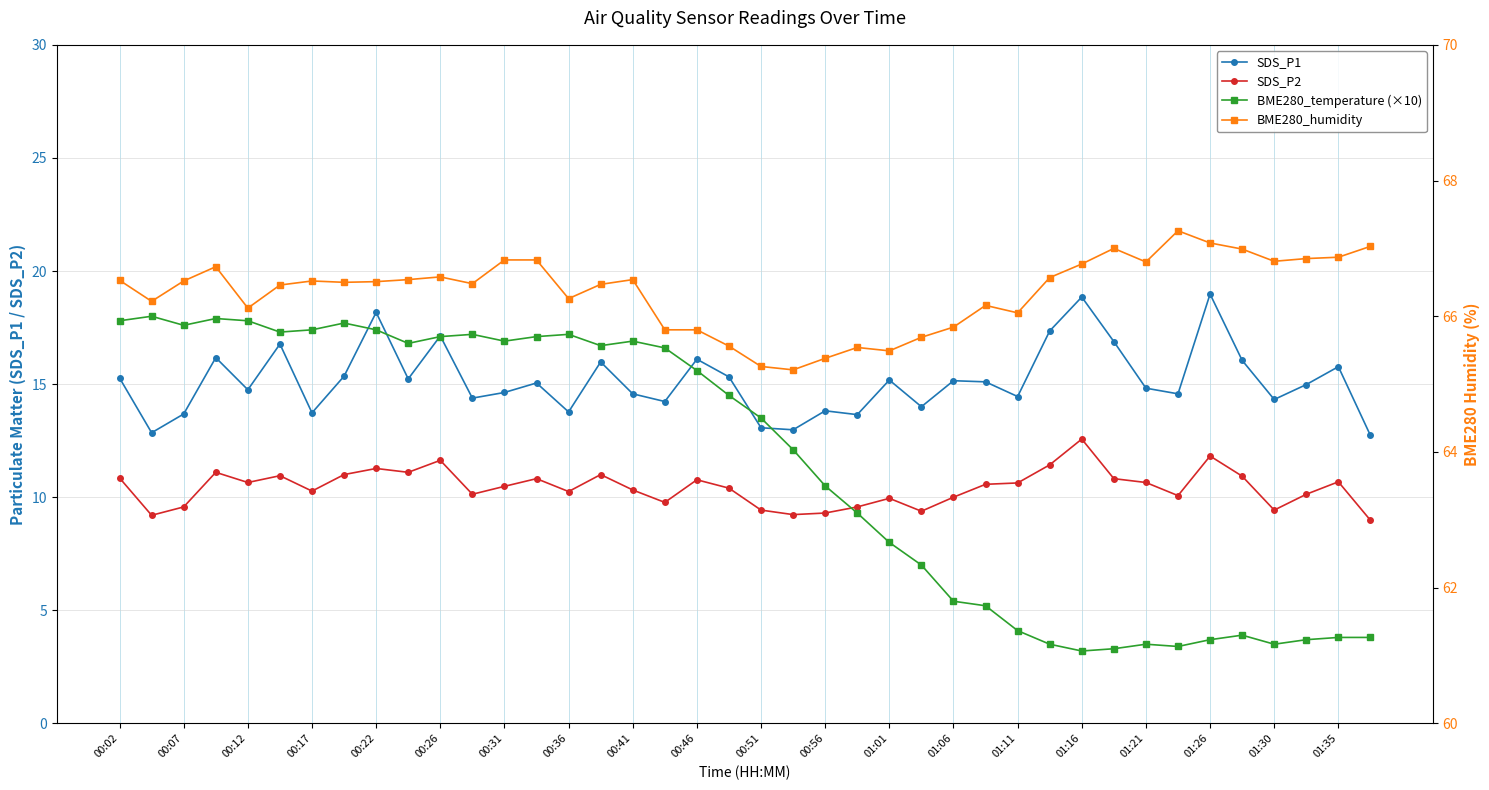

In BME280_humidity, how many points are higher than both neighbors (excluding endpoints)?

8